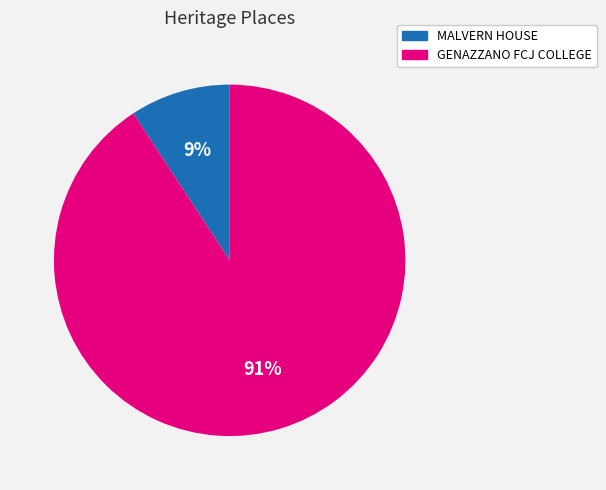

Between MALVERN HOUSE and GENAZZANO FCJ COLLEGE, which is larger?

GENAZZANO FCJ COLLEGE